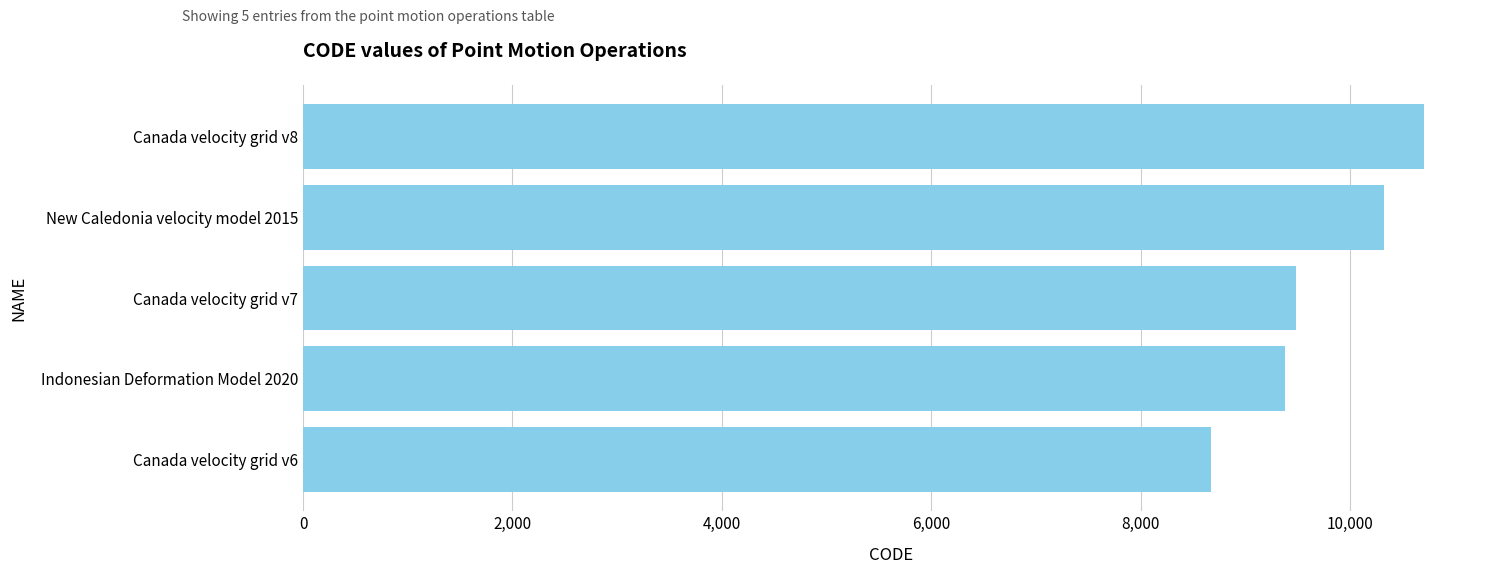

What is the change in value from Canada velocity grid v6 to New Caledonia velocity model 2015?

+1647